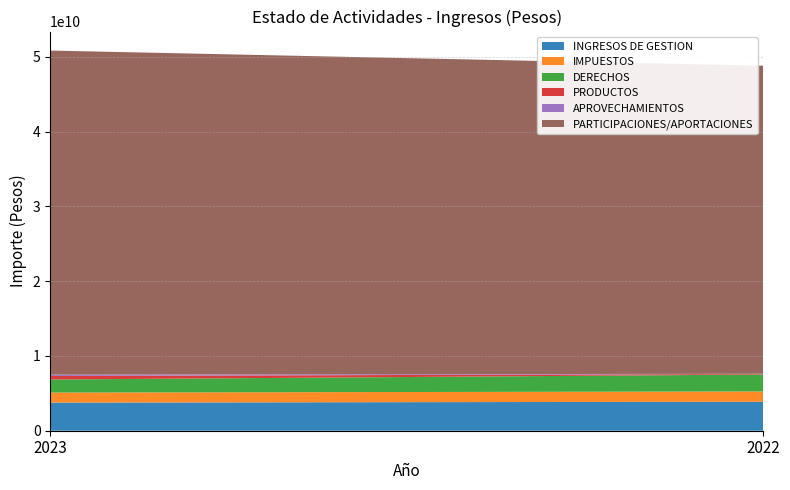

Reading left to right, transcribe all the data shown in this chart.

INGRESOS DE GESTION: 2023=3762776826.7	2022=3876346515.0
IMPUESTOS: 2023=1338118599.0	2022=1376262012.0
DERECHOS: 2023=1748366323.2	2022=2263219661.0
PRODUCTOS: 2023=468156957.9	2022=75411774.0
APROVECHAMIENTOS: 2023=180546419.7	2022=27398316.0
PARTICIPACIONES/APORTACIONES: 2023=43346037133.1	2022=41202359192.0